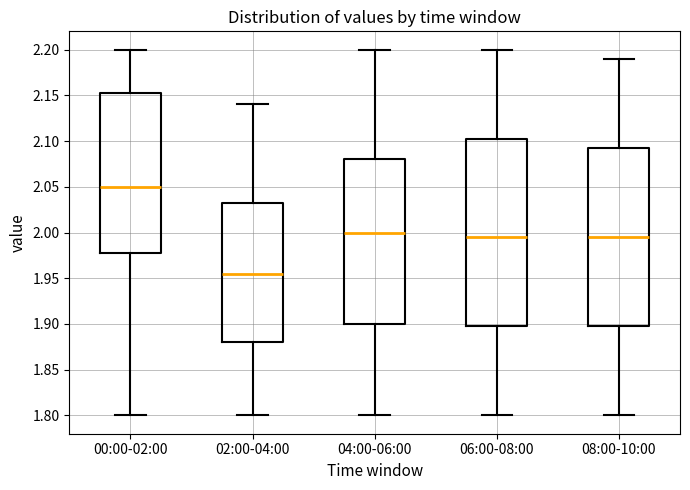

Reading left to right, read every box against the y-axis: the position of its median line, the range the box covers, and the ends of its whiskers. The values are not printed on the chart, so give them approximately, as read against the axis.

00:00-02:00: median 2.050, box 1.980 to 2.155, whiskers 1.800 to 2.200
02:00-04:00: median 1.955, box 1.880 to 2.035, whiskers 1.800 to 2.140
04:00-06:00: median 2.000, box 1.900 to 2.080, whiskers 1.800 to 2.200
06:00-08:00: median 1.995, box 1.900 to 2.105, whiskers 1.800 to 2.200
08:00-10:00: median 1.995, box 1.900 to 2.095, whiskers 1.800 to 2.190